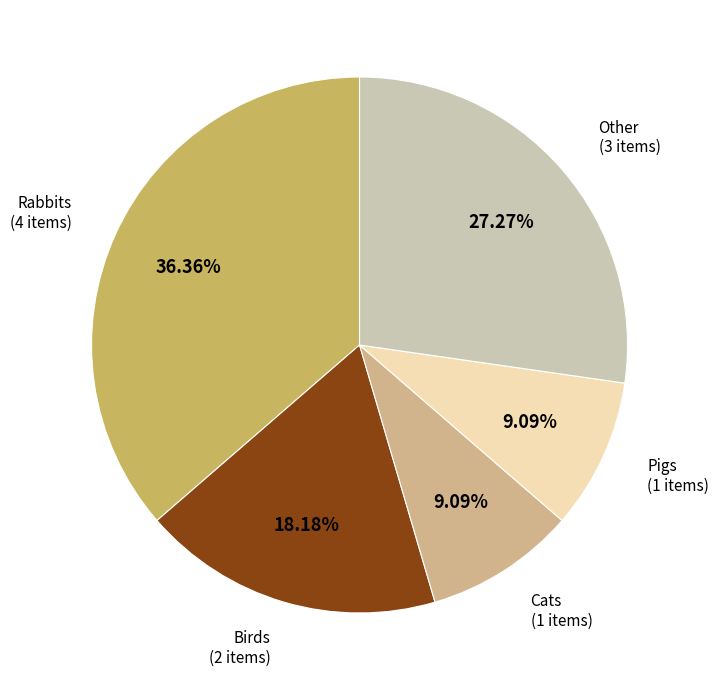

Is there any slice that represents more than half of the pie?

No